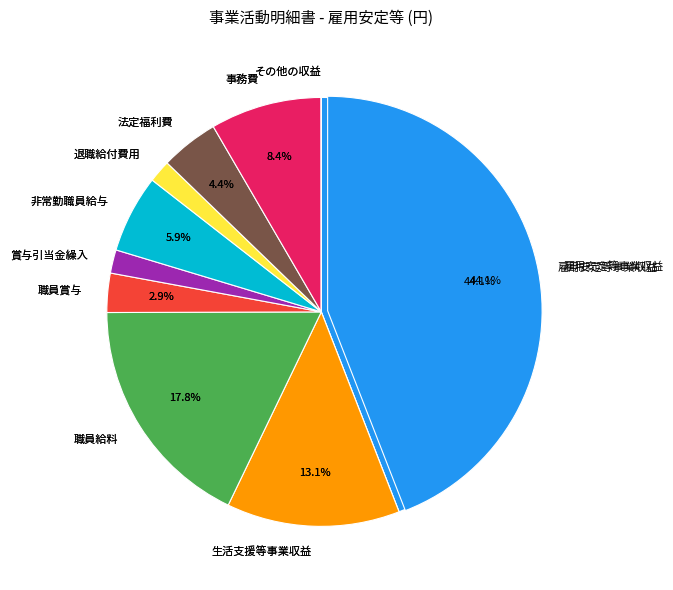

What percentage is NOT represented by 賞与引当金繰入?

98.2%